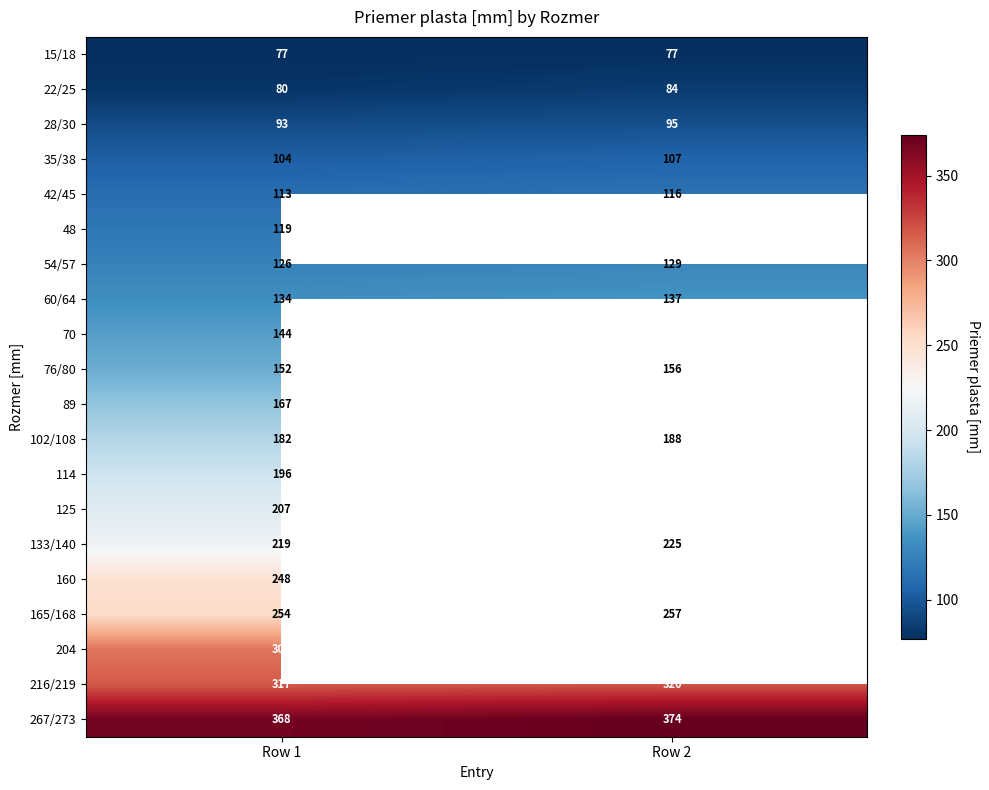

Rank the series at Row 1 from highest to lowest value.

267/273, 216/219, 204, 165/168, 160, 133/140, 125, 114, 102/108, 89, 76/80, 70, 60/64, 54/57, 48, 42/45, 35/38, 28/30, 22/25, 15/18